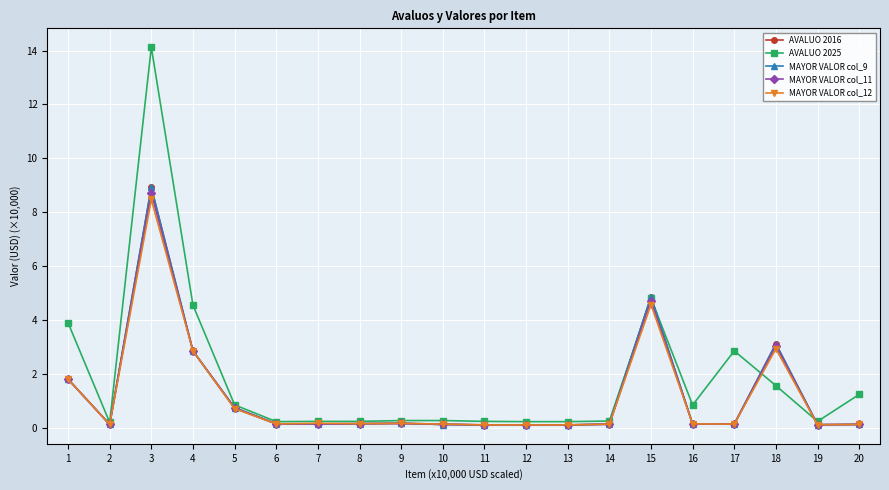

Which category has the highest value in the AVALUO 2016 series?

3